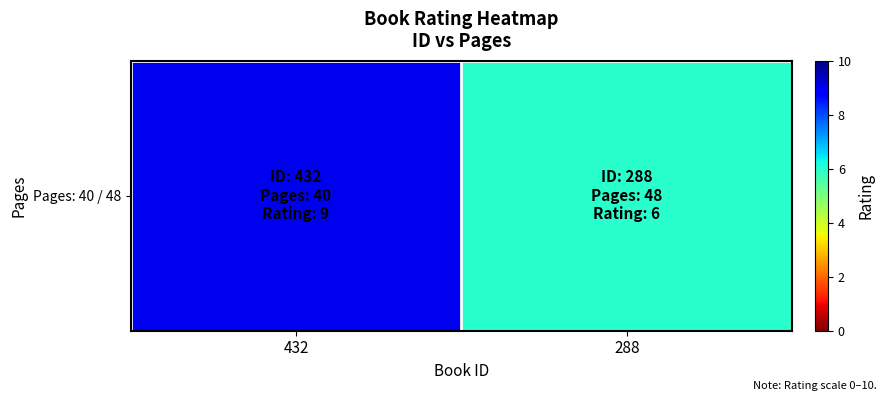

What is the minimum value shown in the chart?

6